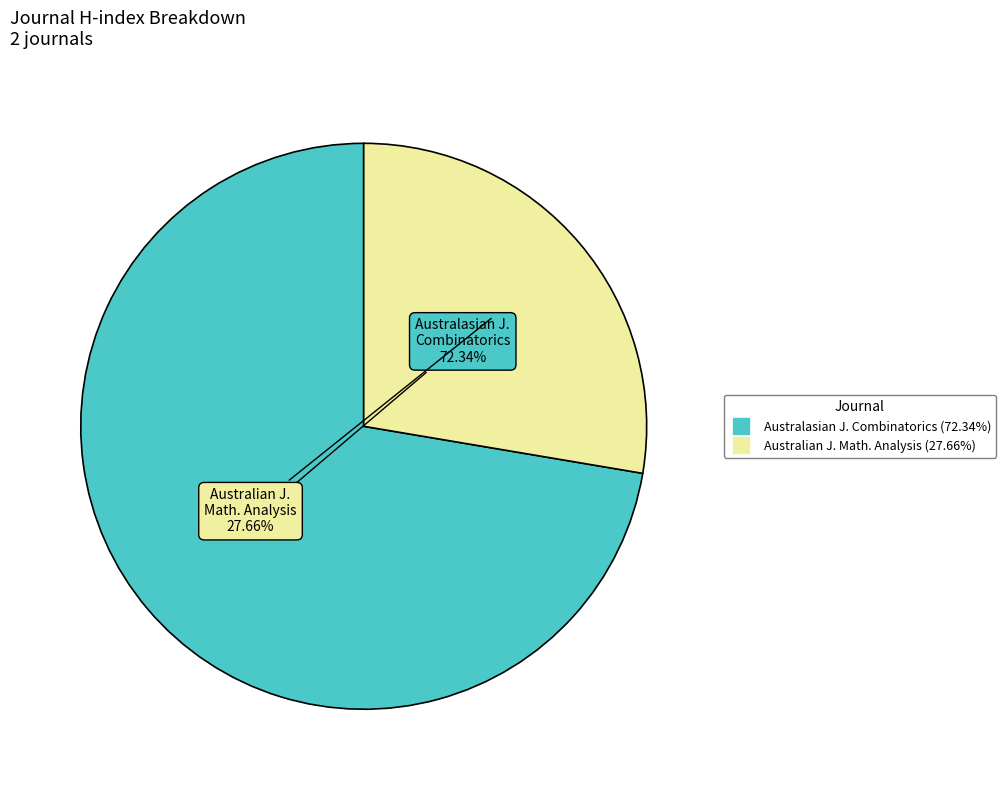

Is there any slice that represents more than half of the pie?

Yes